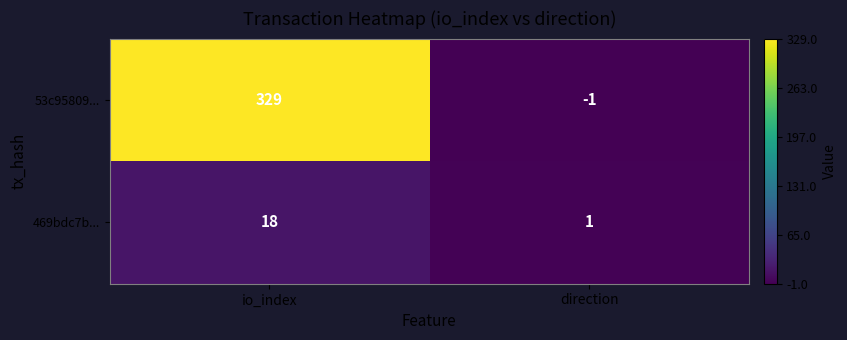

At which label is 469bdc7b... closest to 9?

direction